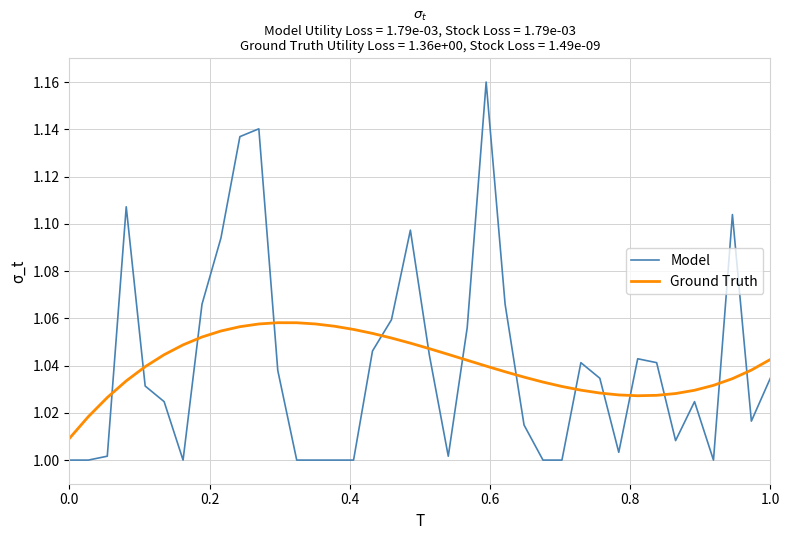

Rank the series by their maximum value, from lowest to highest.

Ground Truth, Model